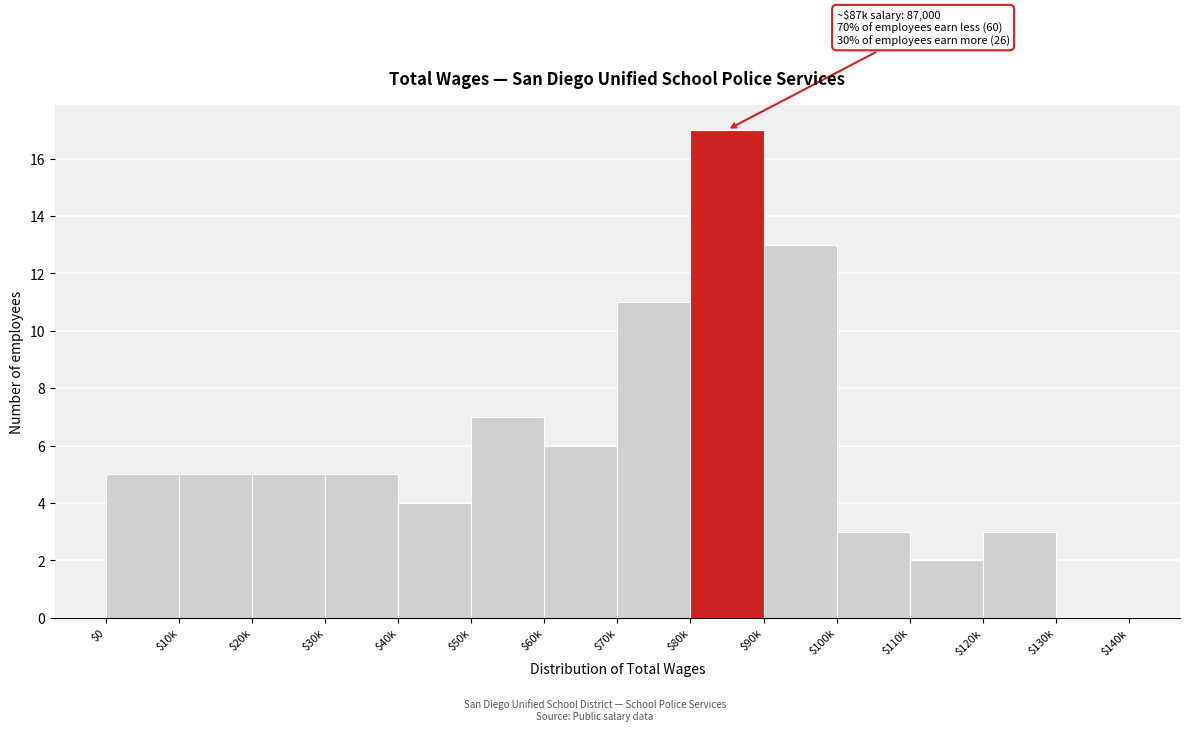

The value at $90k is 13. True or false?

True